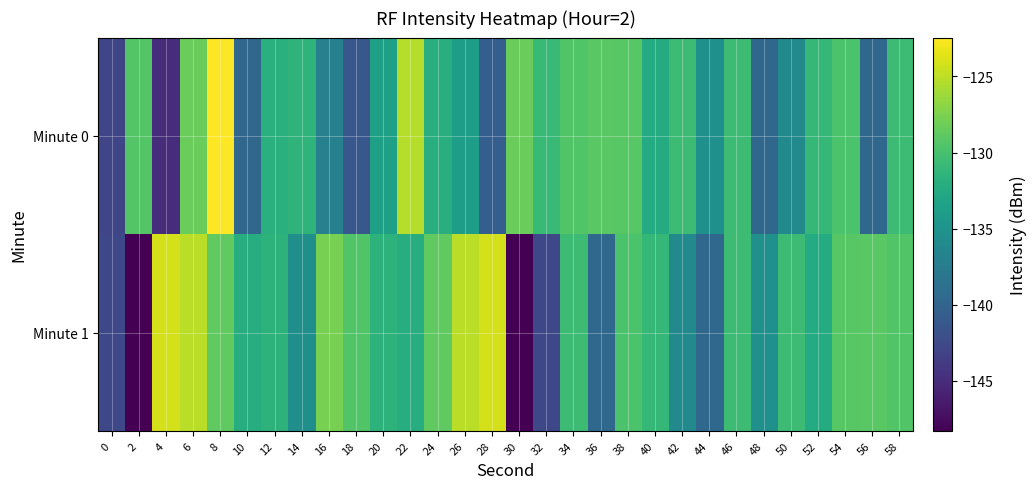

What is the spread (max minus min) of values at 48?

4.2